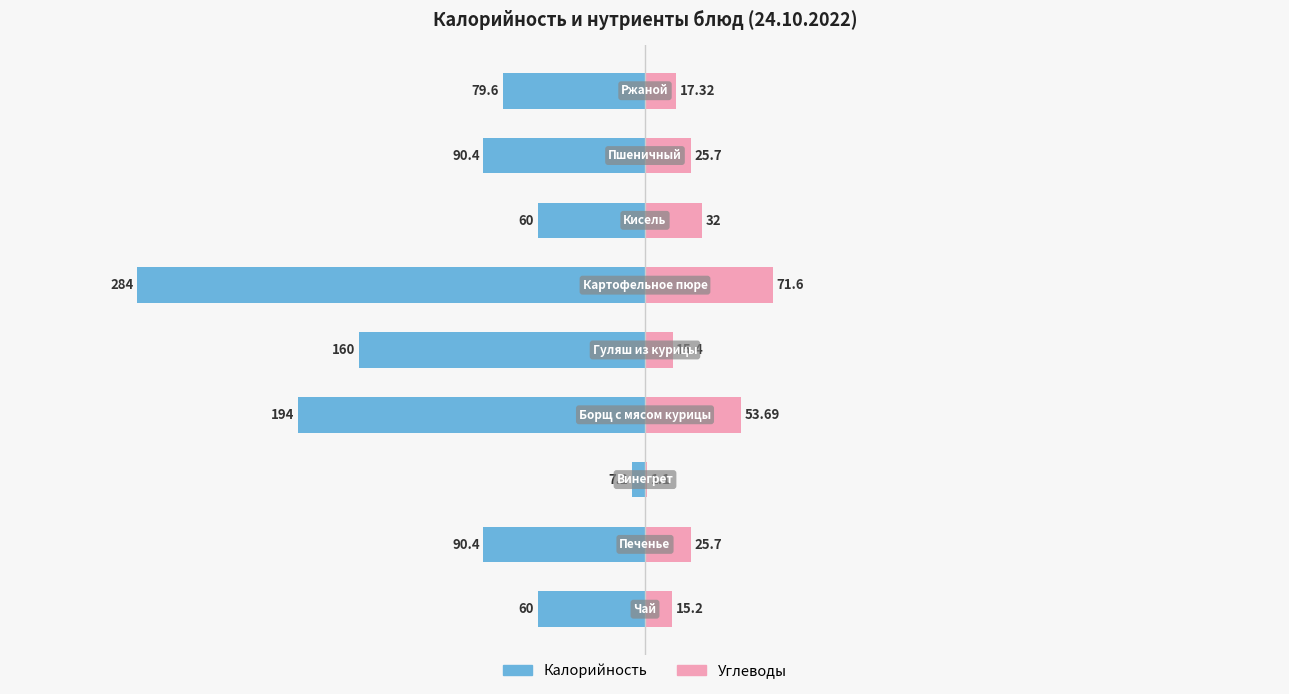

Which series changed the most between 4 and 7?

Калорийность